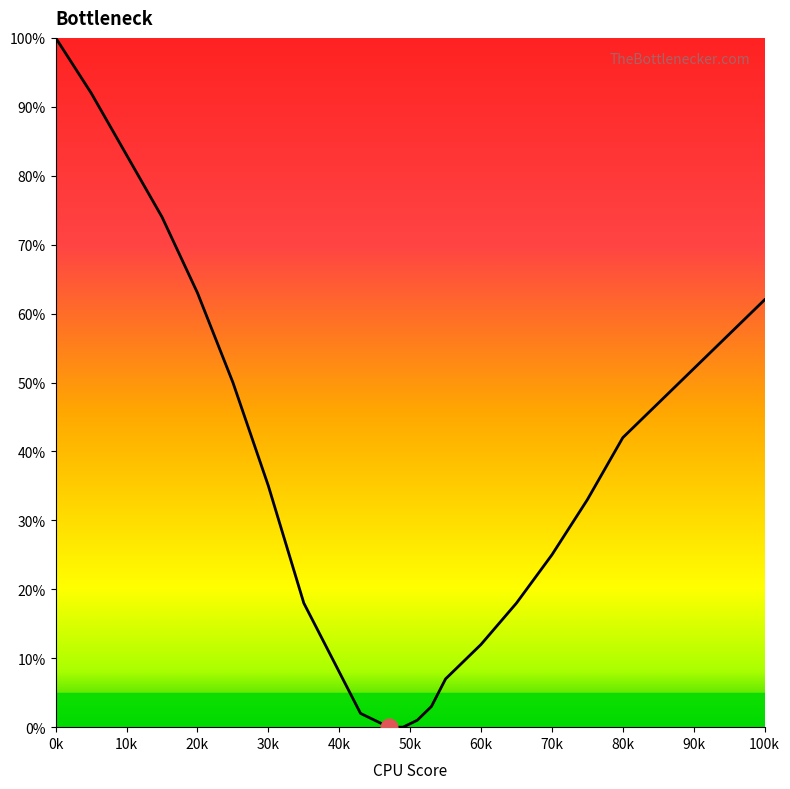

What is the difference between the maximum and minimum values?

100